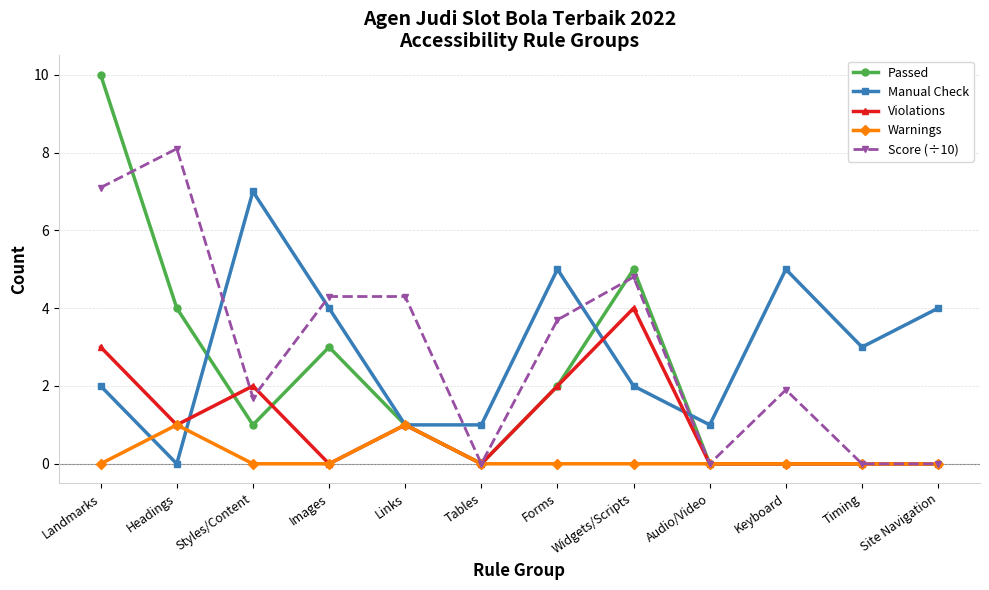

Which series has the widest spread of values?

Passed